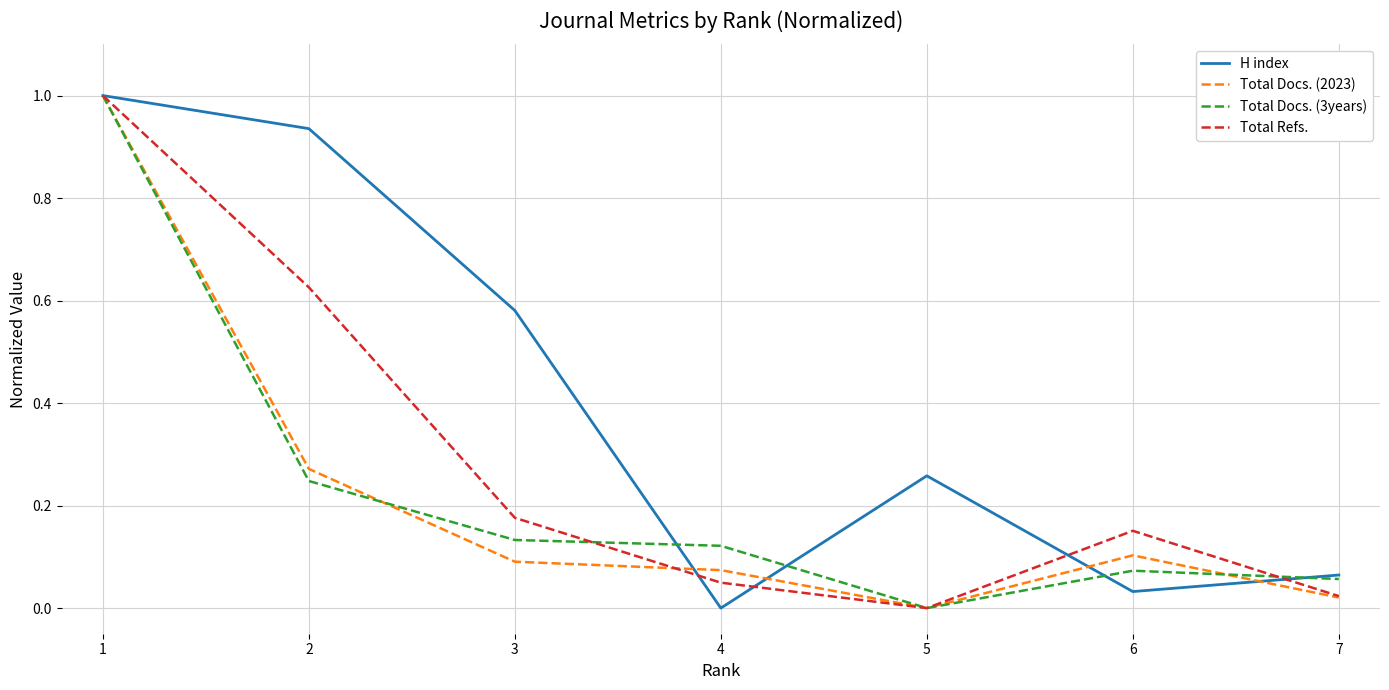

What is the maximum value shown in the chart?

1.0